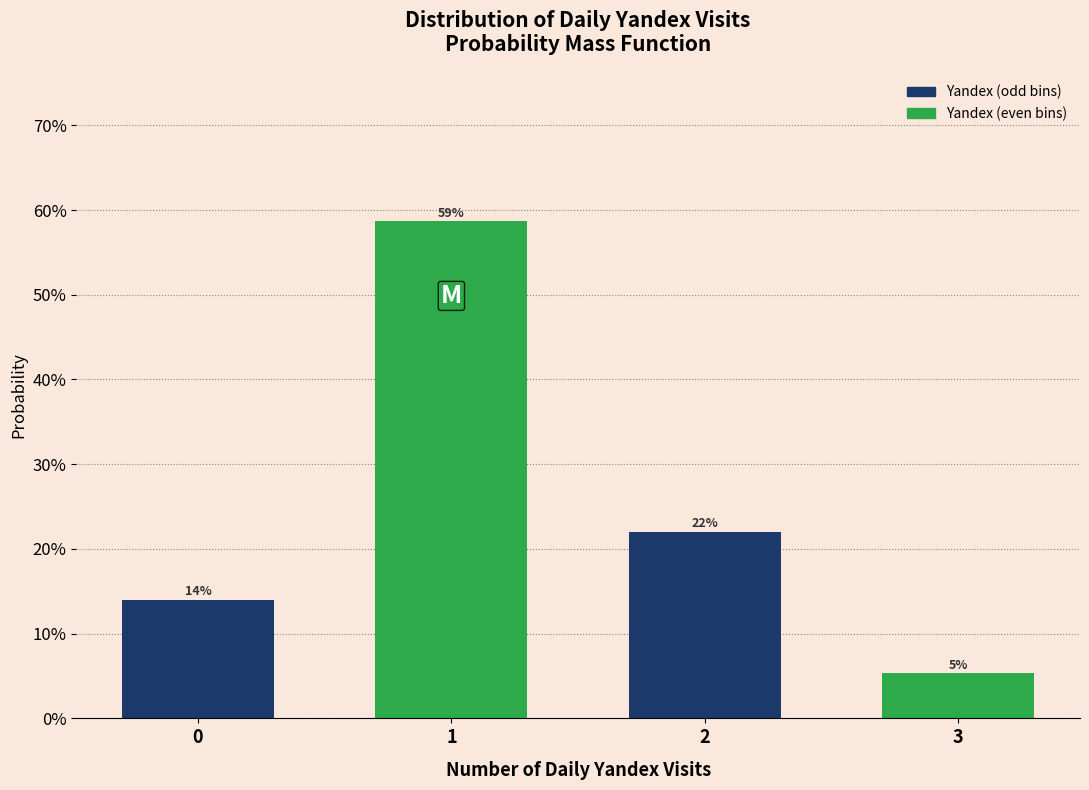

Are the bars horizontal?

No